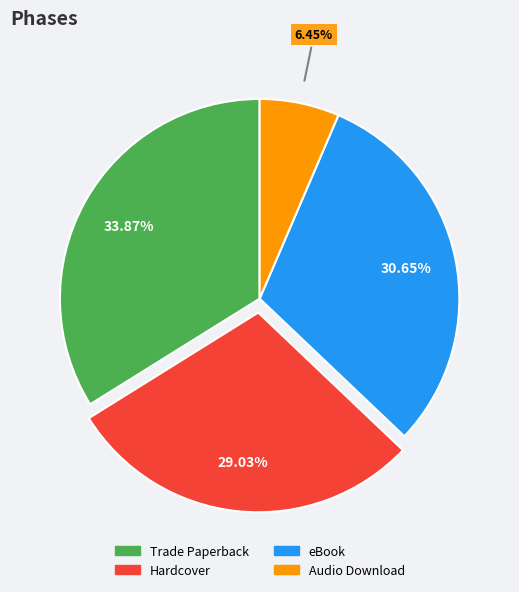

Which slice is the largest?

Trade Paperback